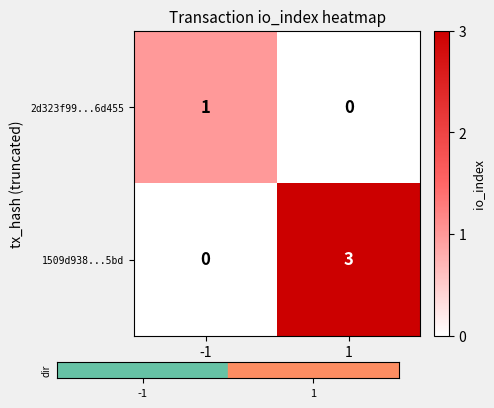

Is it true that 2d323f99...6d455 equals 0 at 1?

True